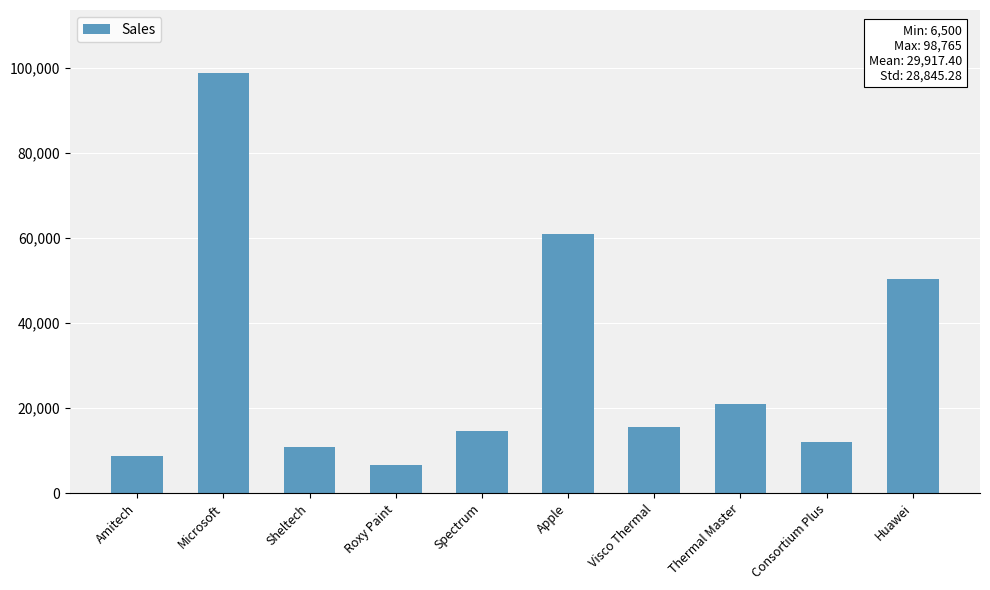

Approximately how many times larger is the value at Spectrum compared to Amitech?

1.7